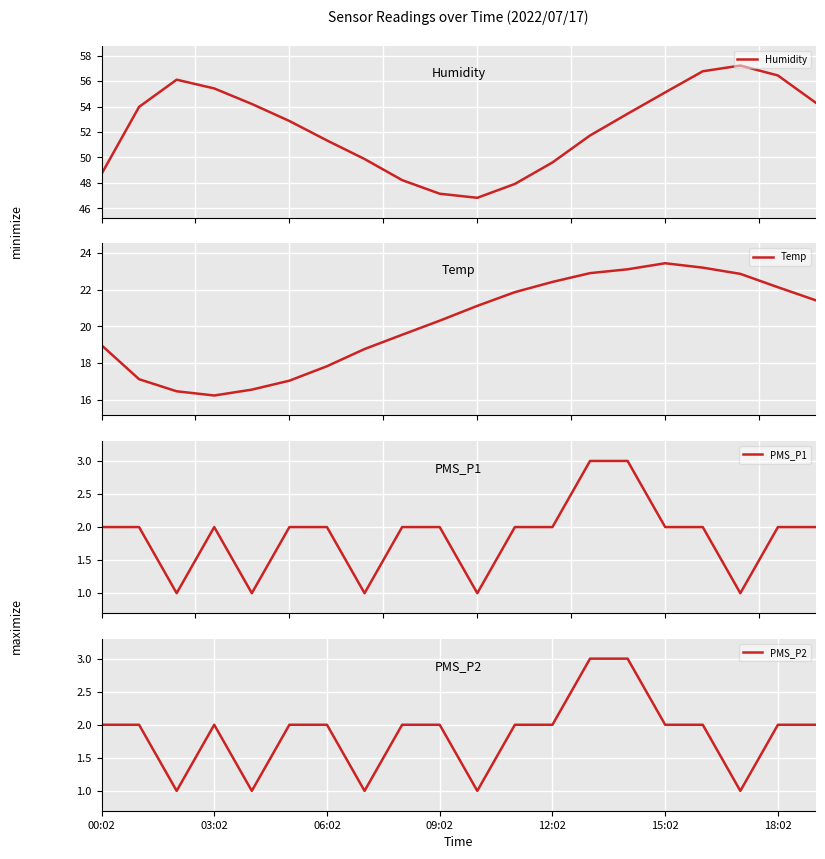

What is the value of the Humidity point at the 3rd from the left?

56.1